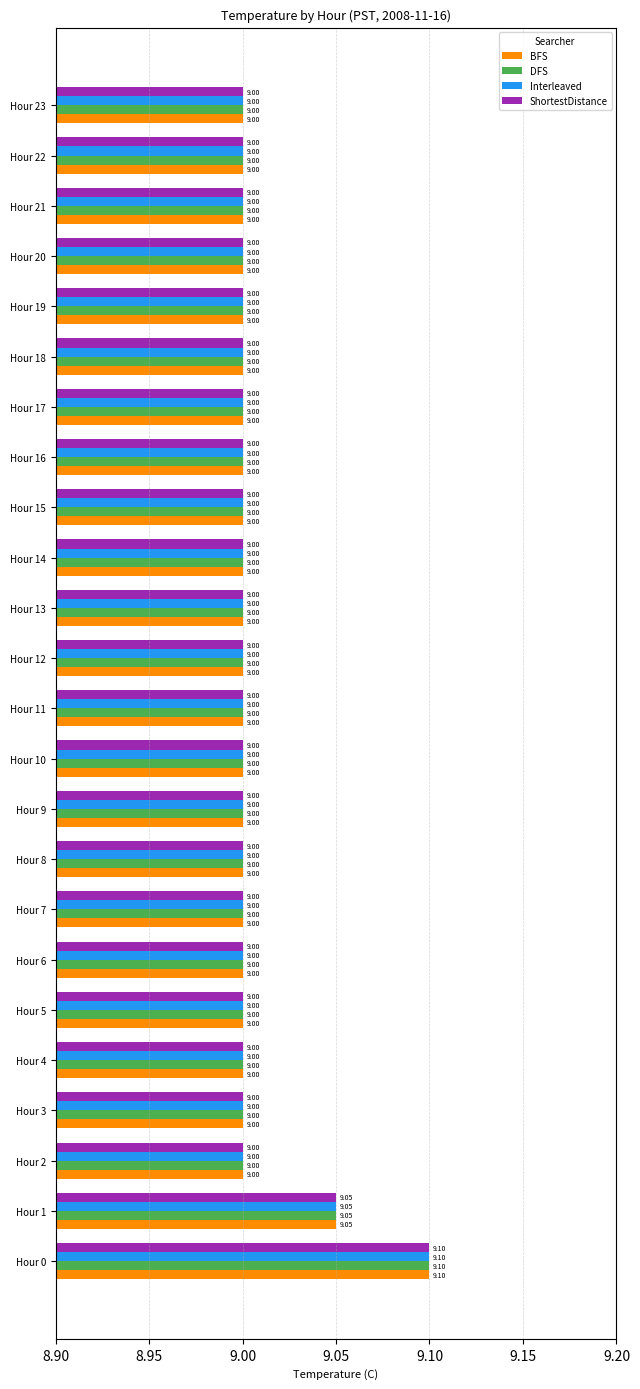

What is the sum of the ShortestDistance values at Hour 22 and Hour 15?

18.0